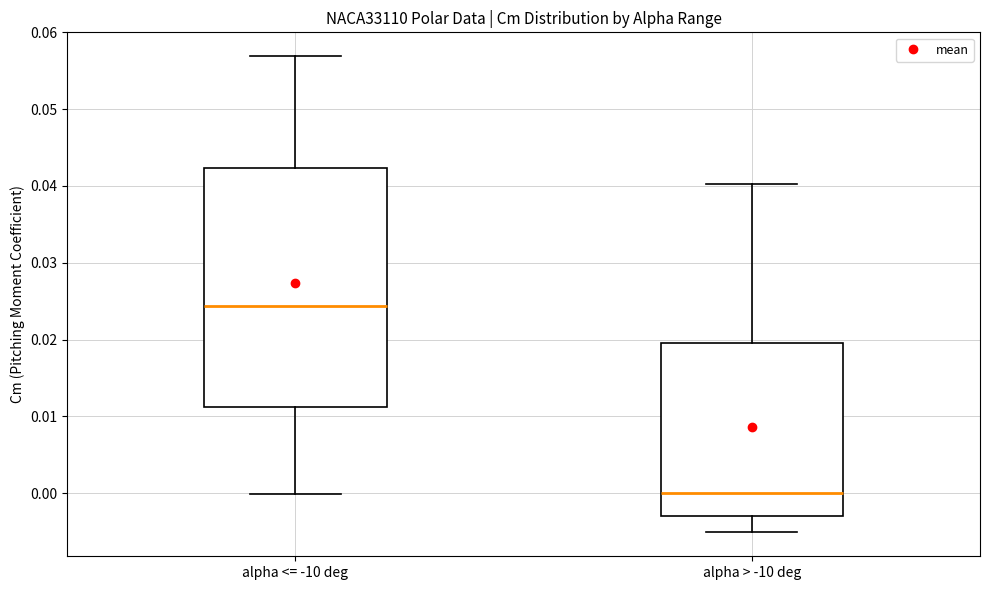

Which box's median line is the lowest?

alpha > -10 deg